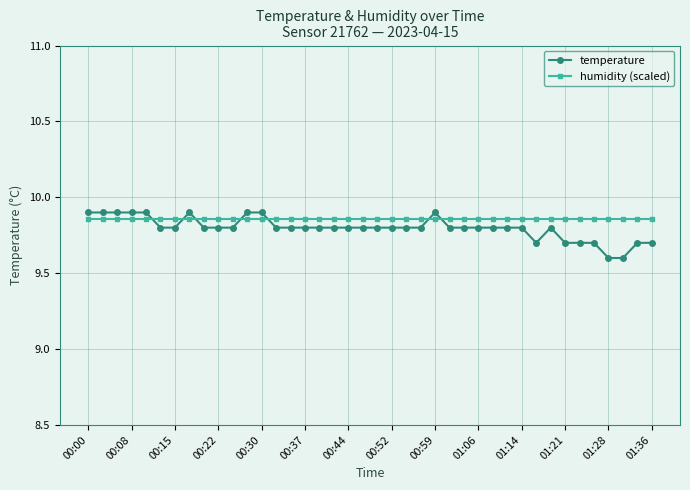

True or false: temperature and humidity (scaled) cross at least once.

True